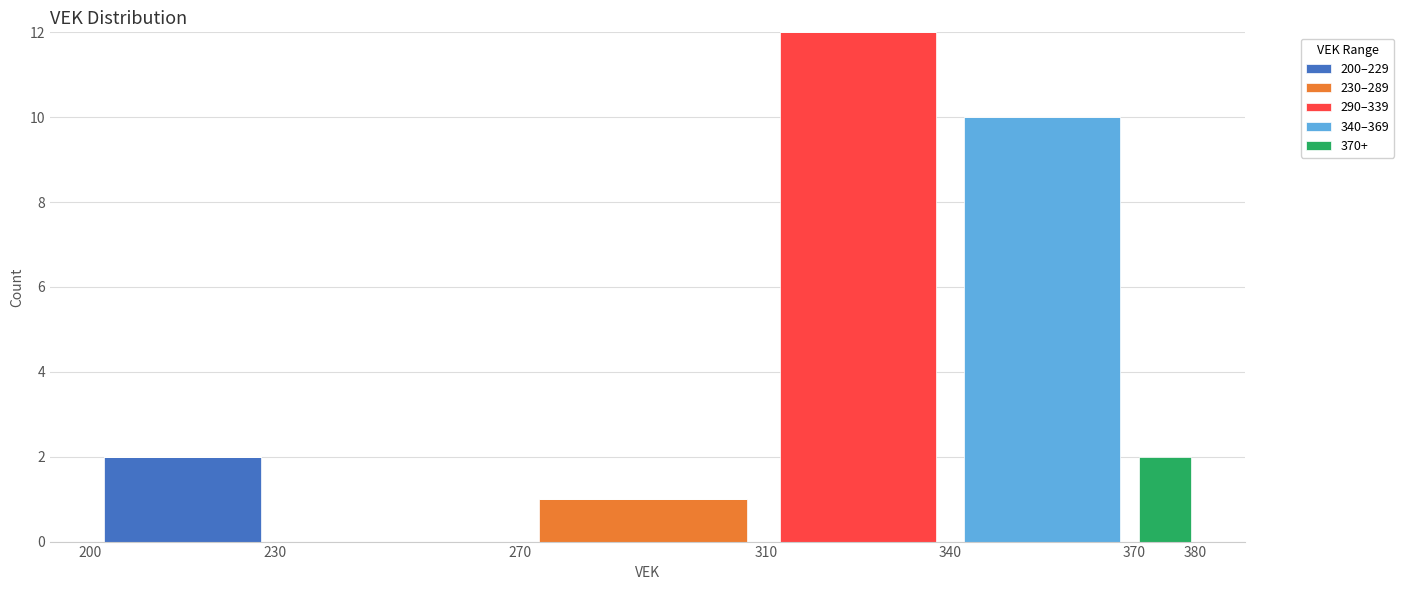

What is the total height of the stacked bar covering 340 to 370 on the x-axis? The values are not printed on the chart, so give them approximately, as read against the axis.

10